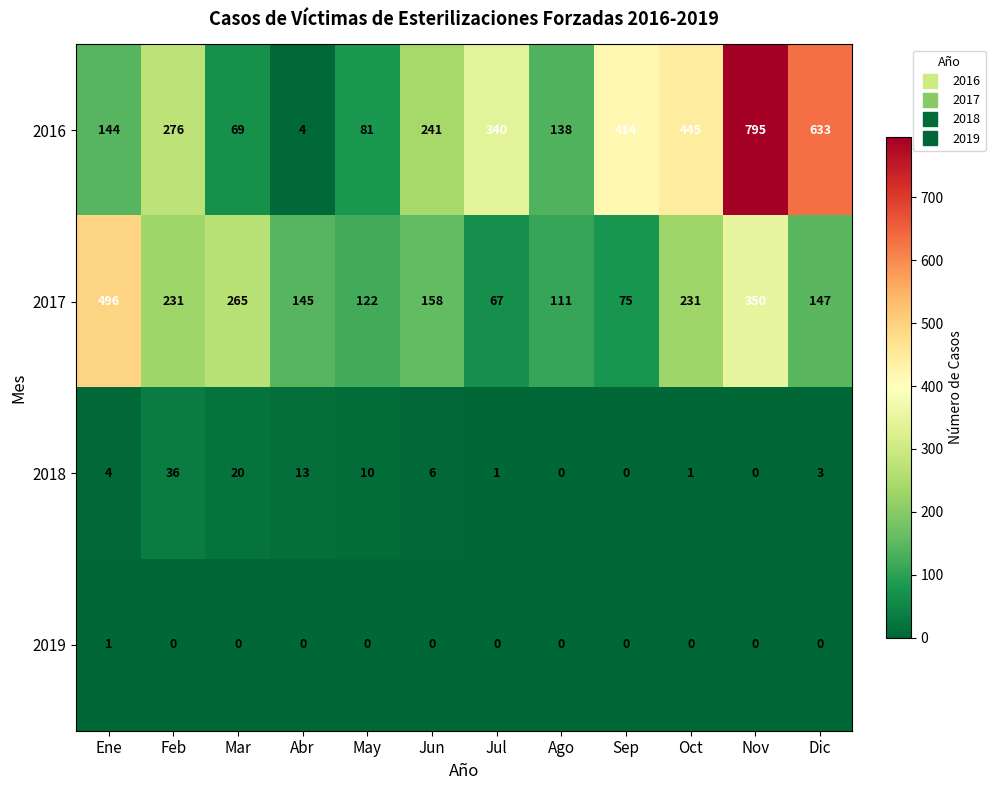

The value of 2018 at Oct is 1. True or false?

True